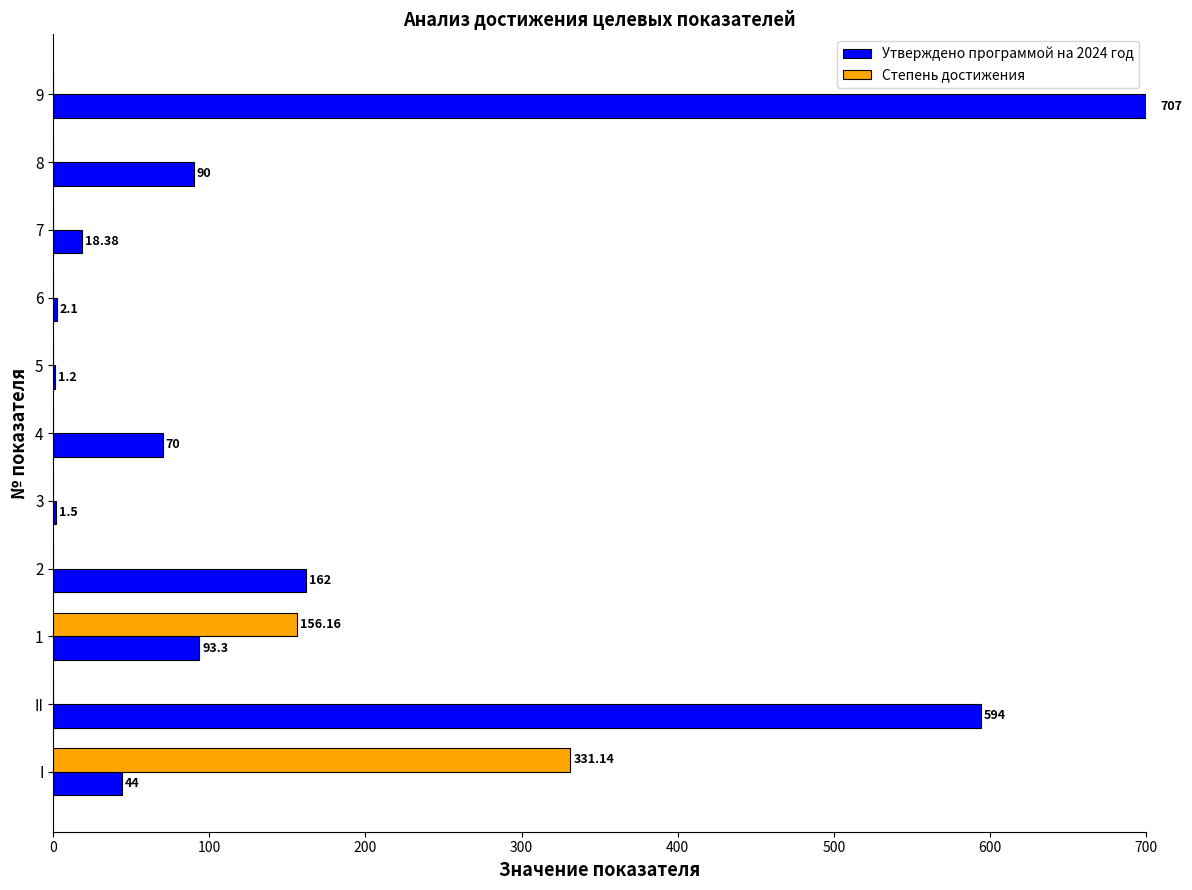

Which series has the largest total across all categories?

Утверждено программой на 2024 год